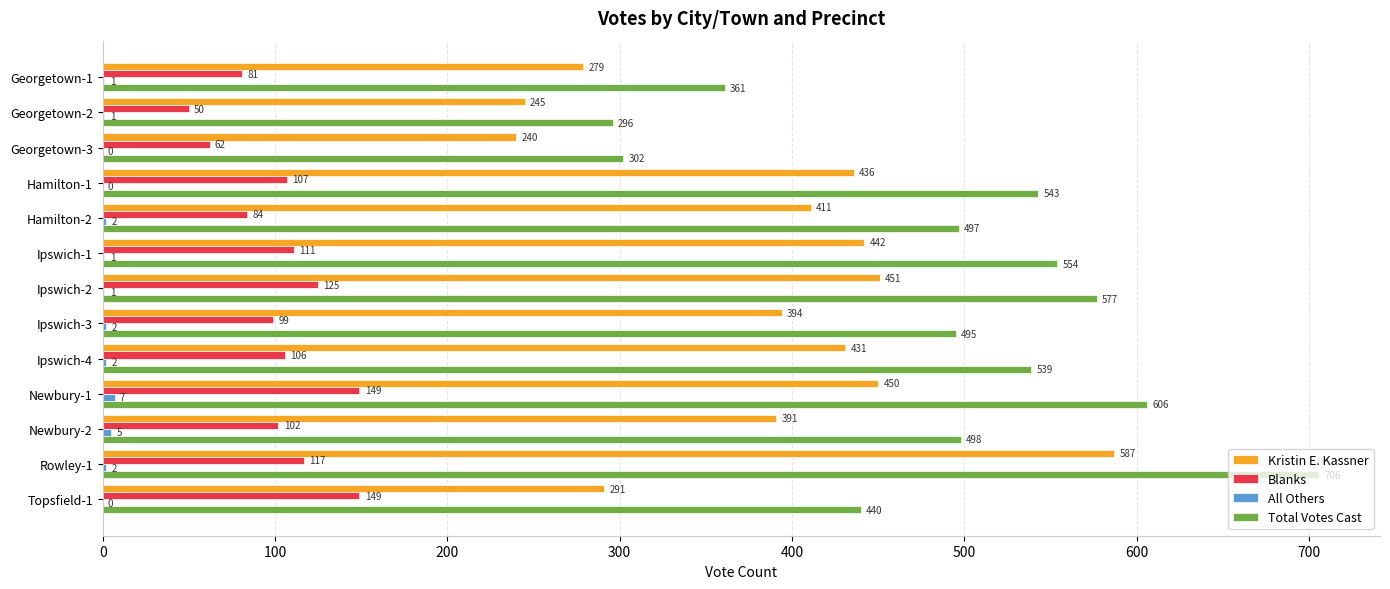

True or false: Blanks has a value of 144 at Ipswich-3.

False